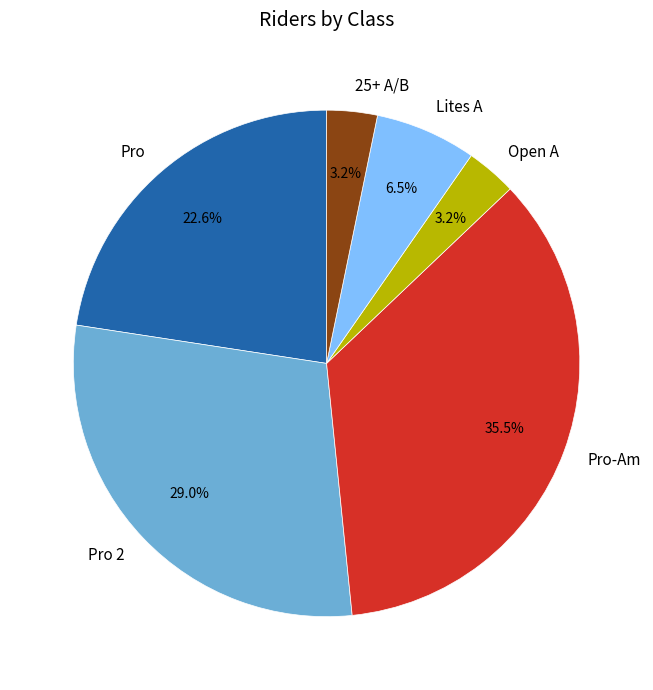

What is the ratio of the value at Lites A to the value at Open A?

2.0